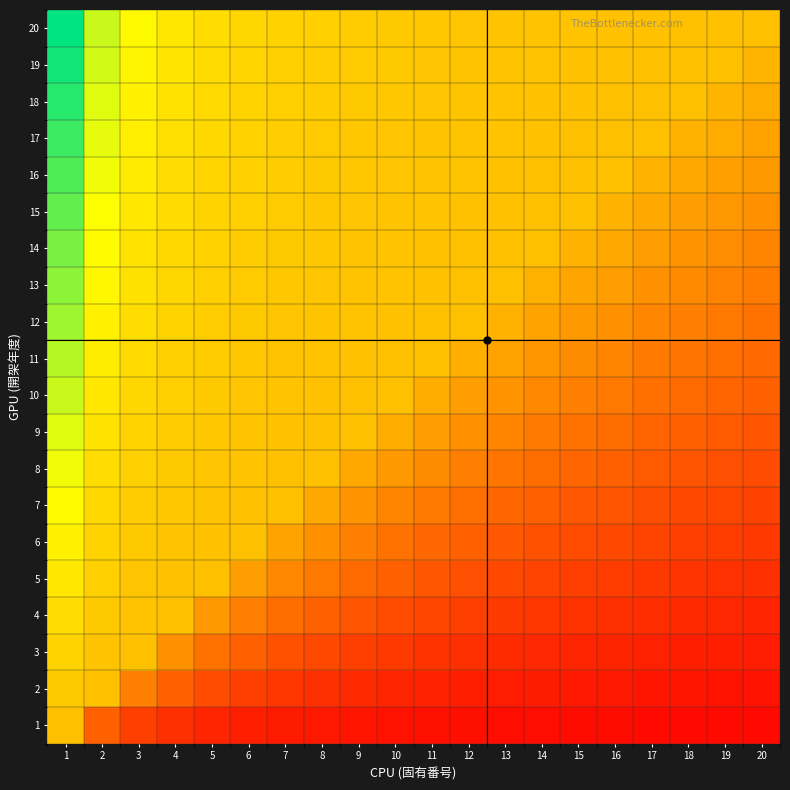

Between 4 and 19, which is larger?

4